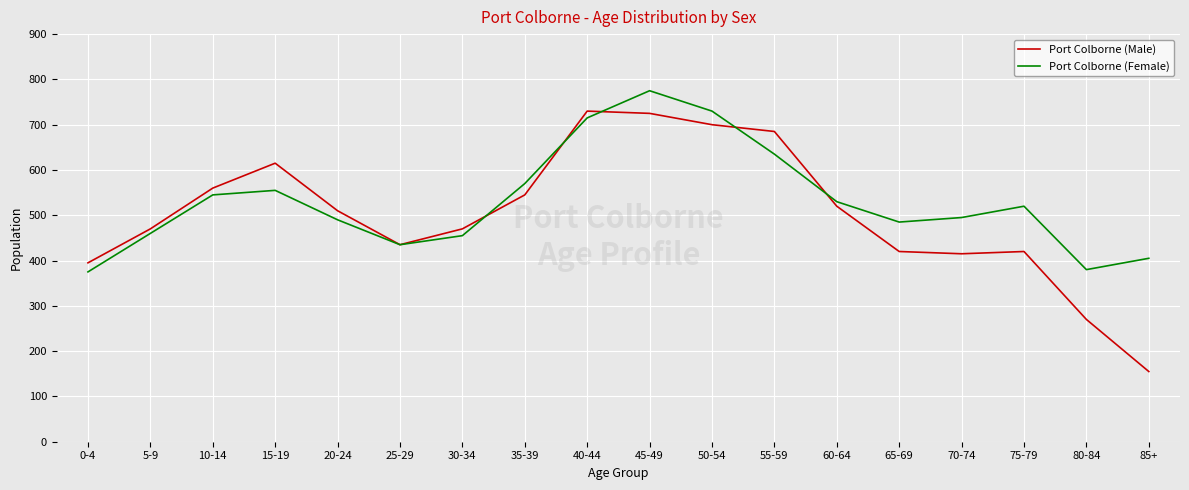

How many lines are shown in the chart?

2